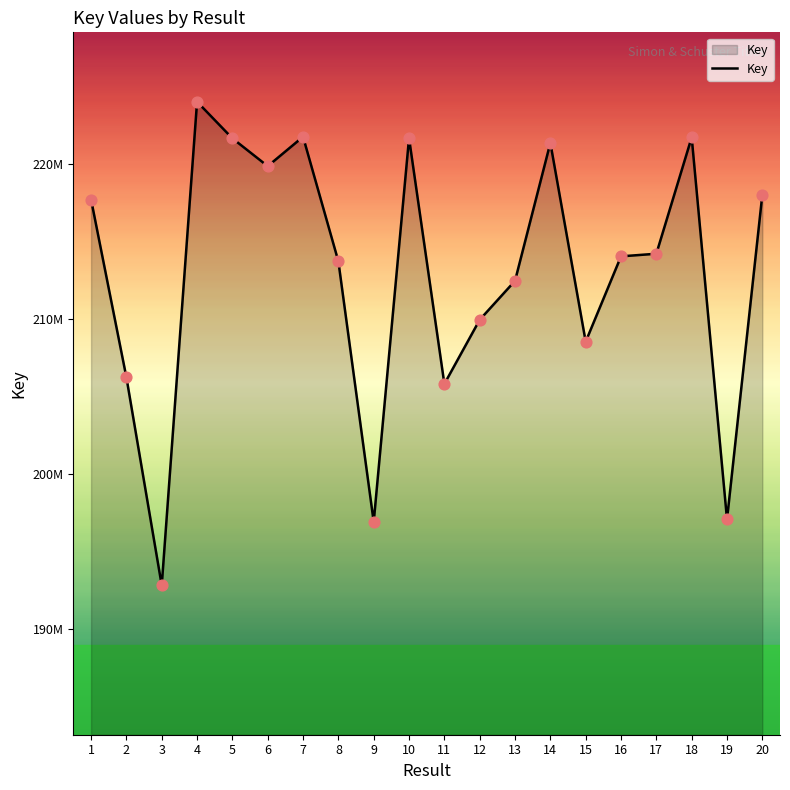

Does the chart have visible grid lines?

No